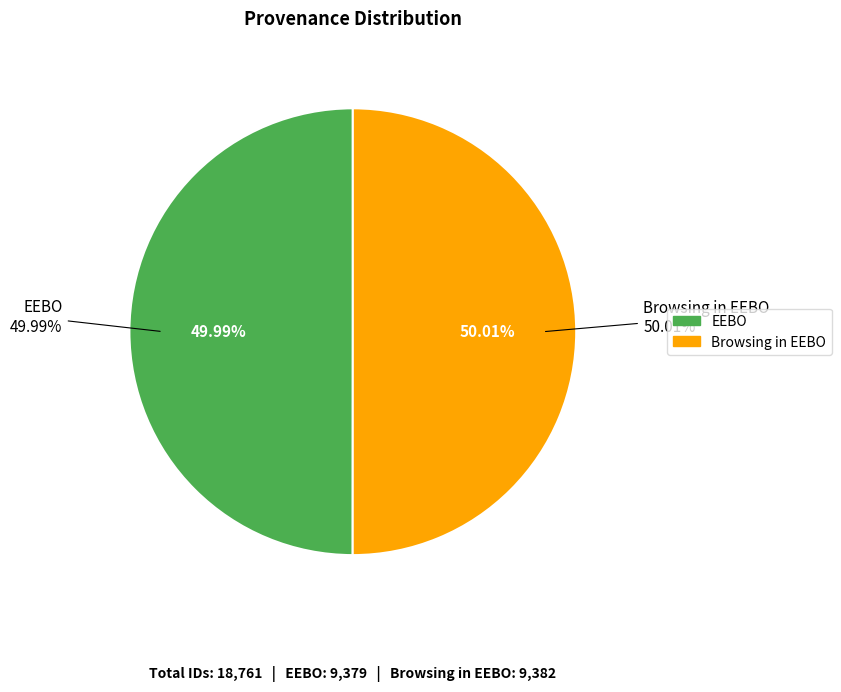

To the nearest percent, what is the average slice percentage?

50%